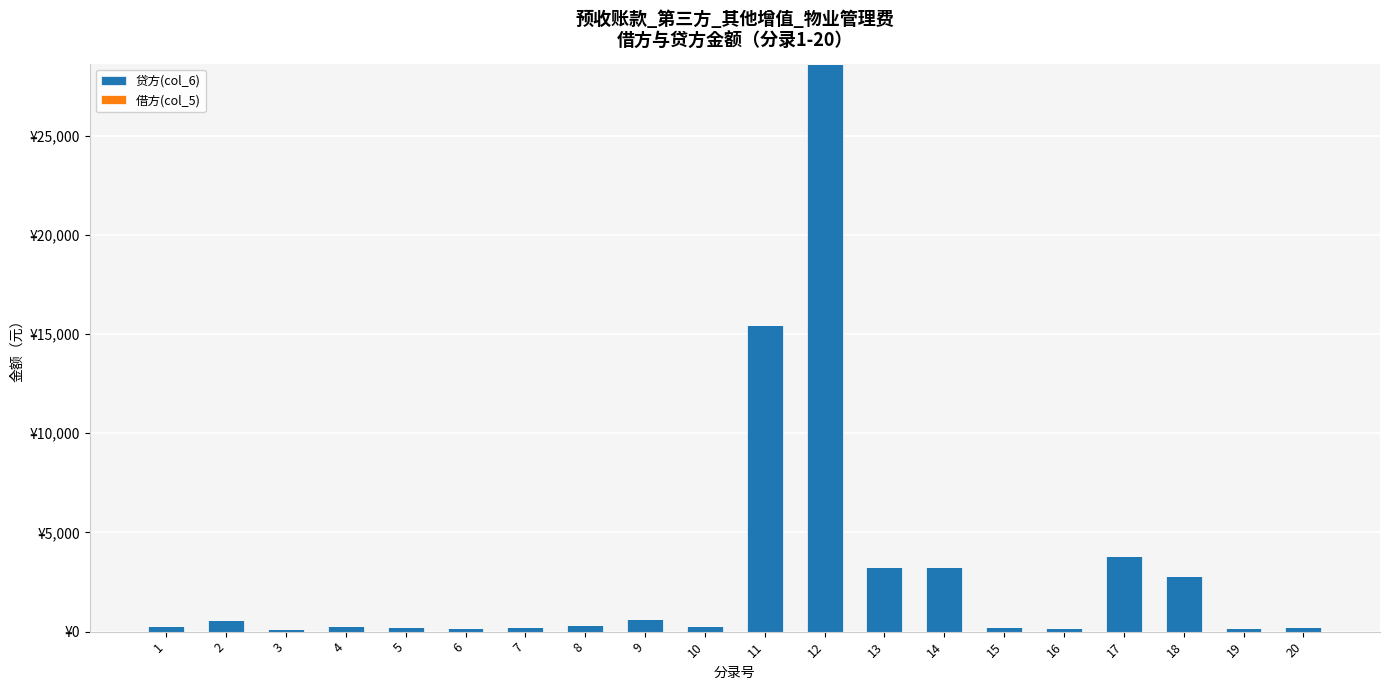

Reading left to right, extract all data points from this chart.

贷方(col_6): 1=270.6	2=600.0	3=136.3	4=265.5	5=213.7	6=177.0	7=213.7	8=311.9	9=619.2	10=273.9	11=15445.5	12=28636.0	13=3267.0	14=3270.0	15=217.0	16=165.0	17=3790.0	18=2803.0	19=161.0	20=221.0
借方(col_5): 1=0.0	2=0.0	3=0.0	4=0.0	5=0.0	6=0.0	7=0.0	8=0.0	9=0.0	10=0.0	11=0.0	12=0.0	13=0.0	14=0.0	15=0.0	16=0.0	17=0.0	18=0.0	19=0.0	20=0.0